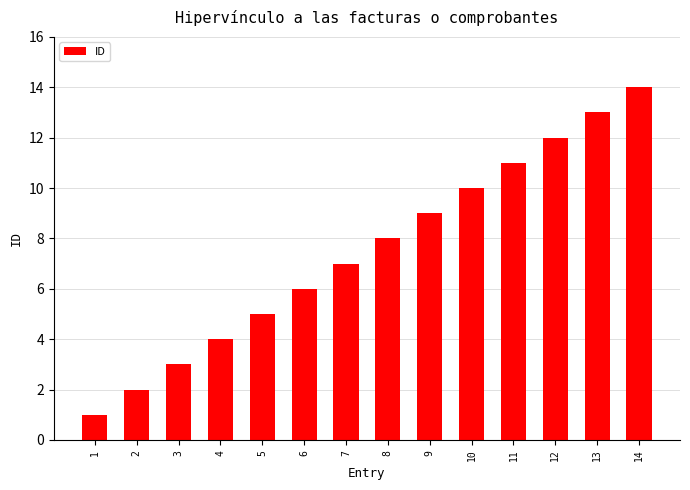

How many distinct data groups are displayed?

1